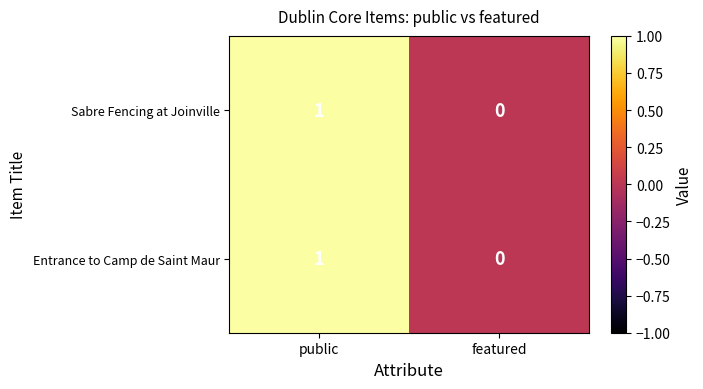

At which category does the chart reach its peak across all series?

public